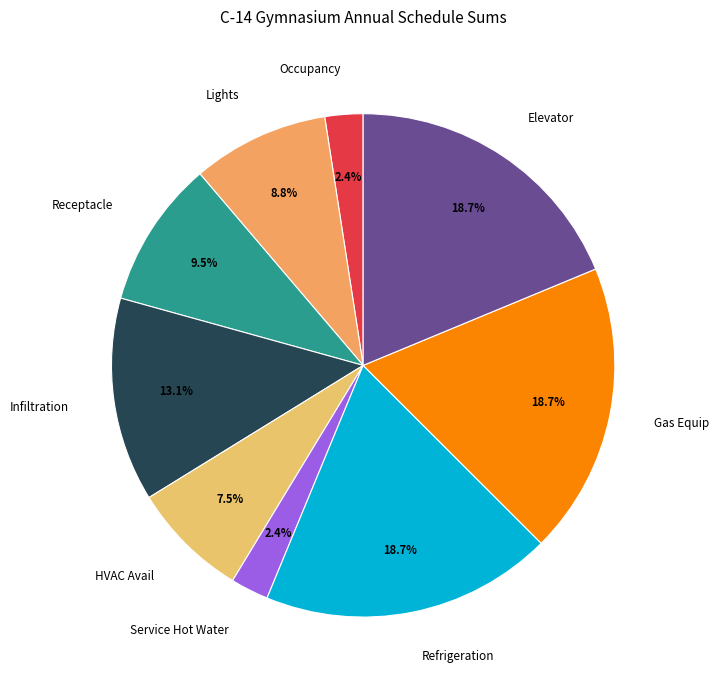

Between Lights and Service Hot Water, which is larger?

Lights